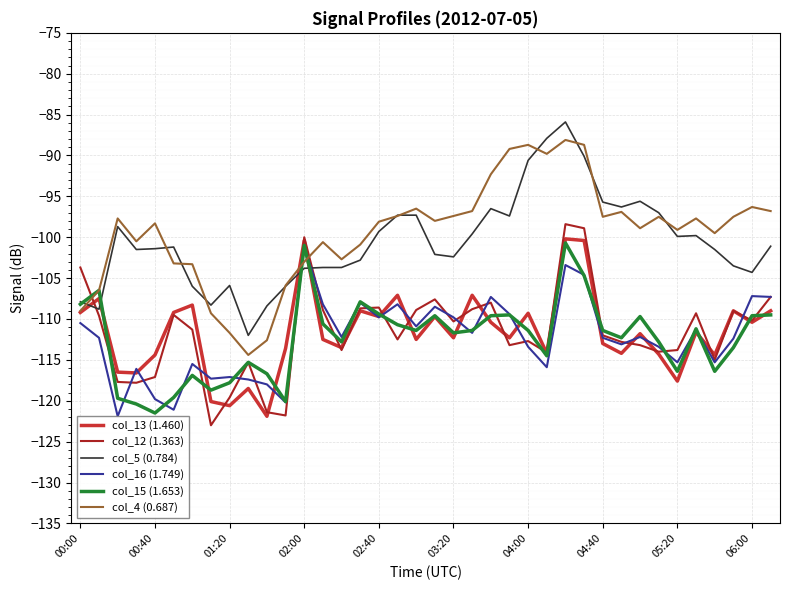

True or false: col_5 (0.784) and col_12 (1.363) intersect in this chart.

True